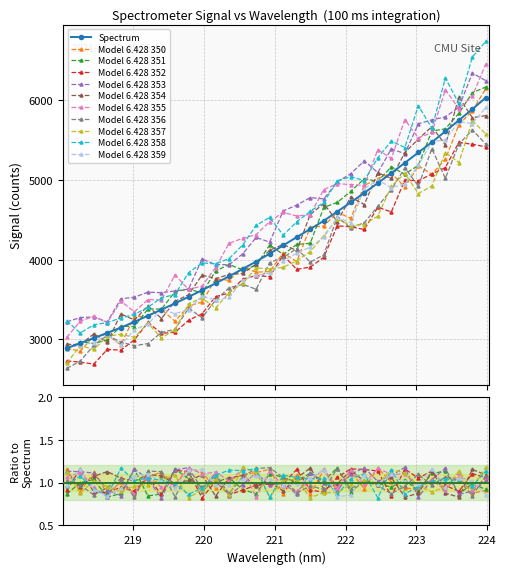

What is the change in value from 222.4538 to 222.6447?

+125.5